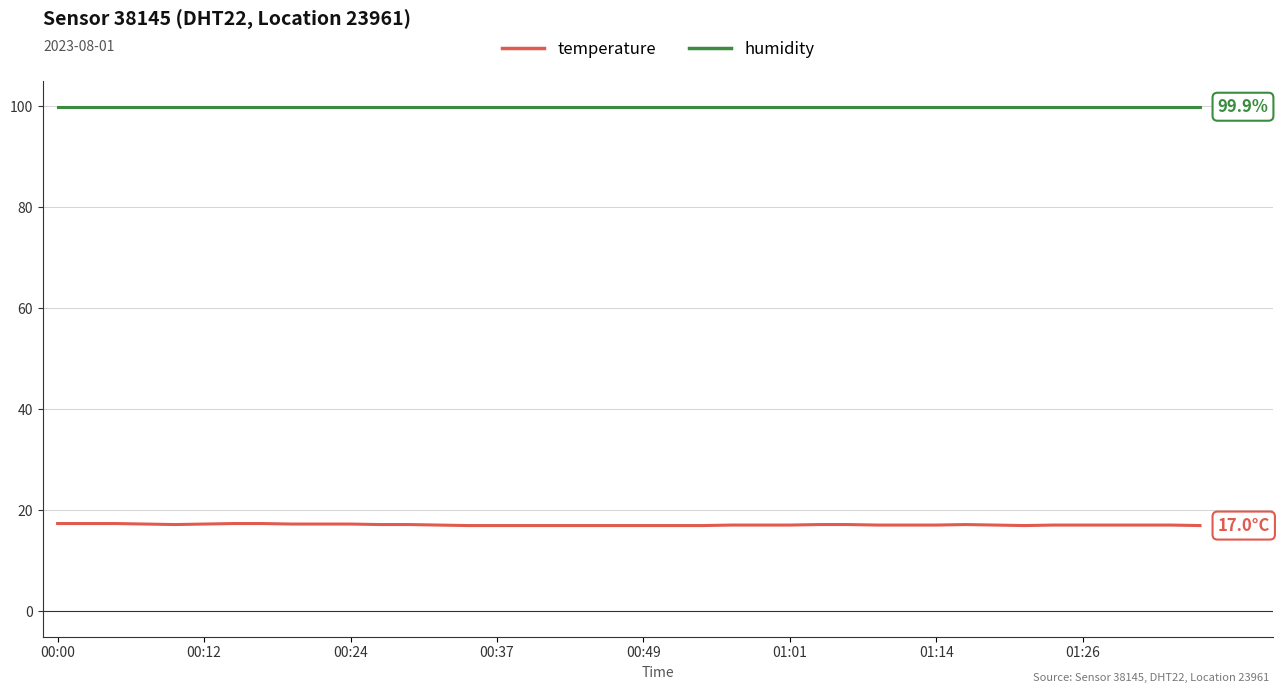

Which series has the widest spread of values?

temperature